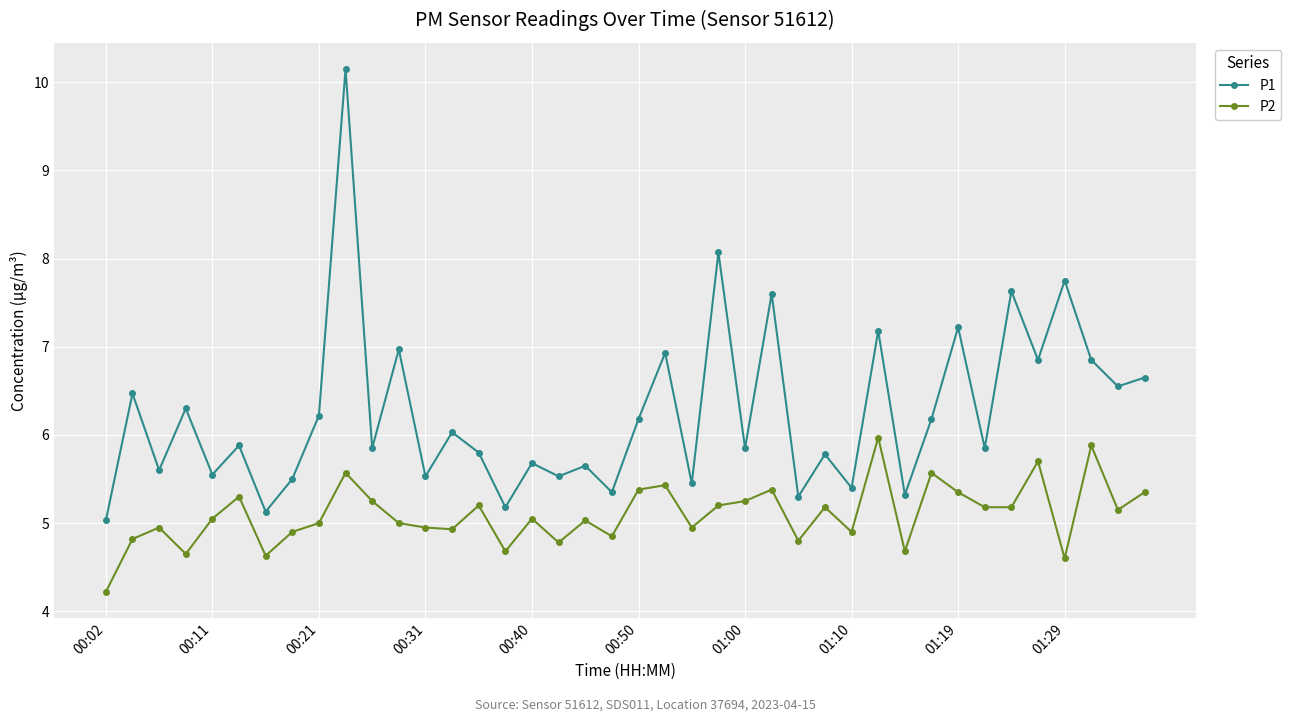

What is the value of the P2 point at the 38th from the left?

5.9